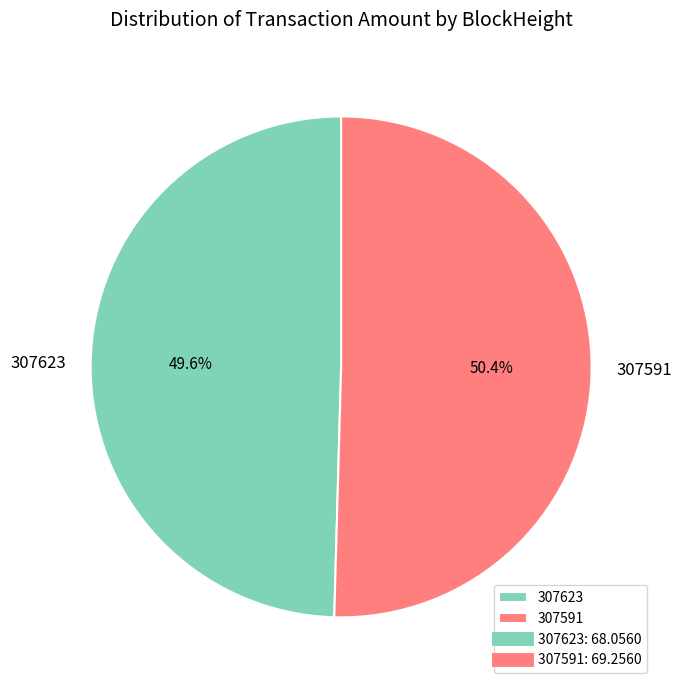

Which slice is the smallest?

307623